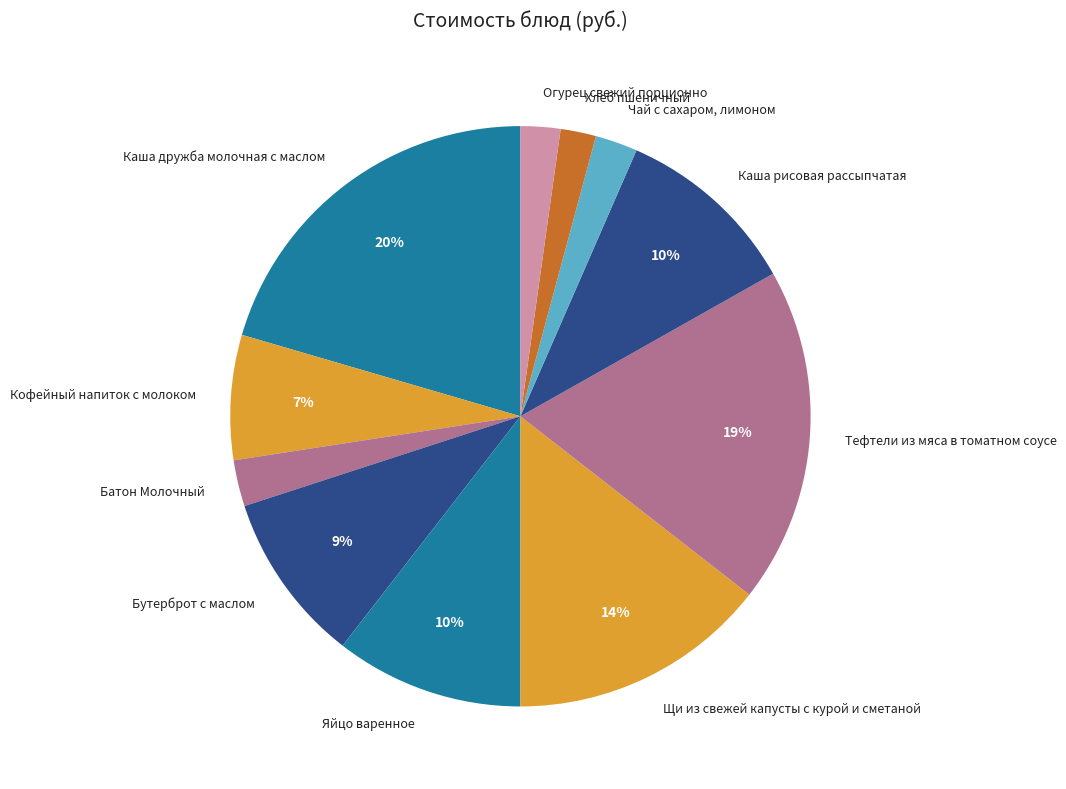

Combined, do Кофейный напиток с молоком and Чай с сахаром, лимоном account for over 50%?

No